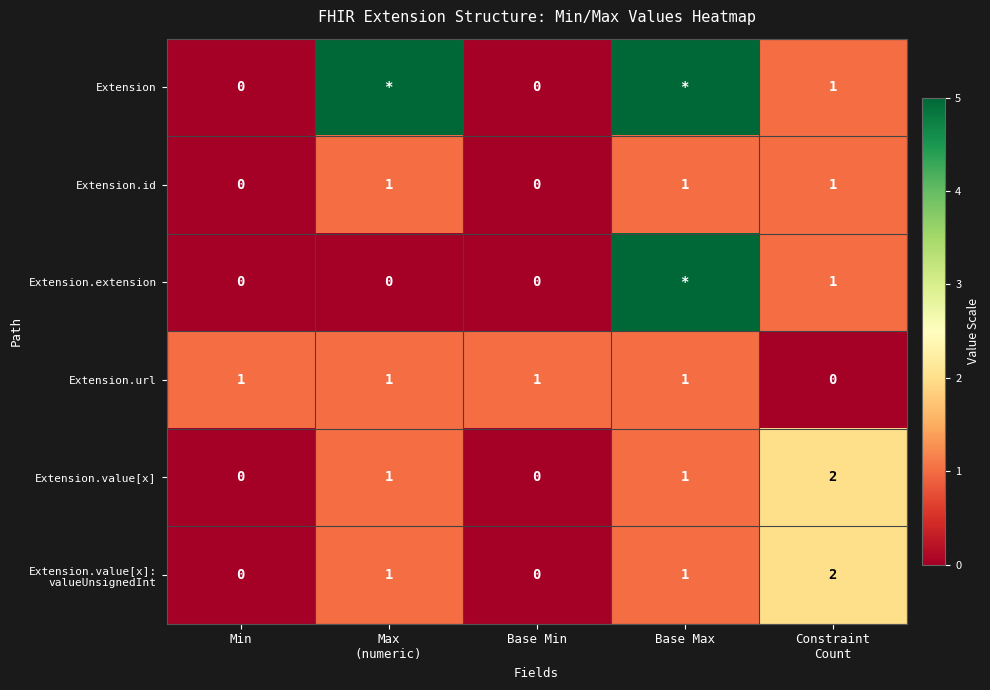

True or false: Extension.id has a value of 0 at Base Max.

False